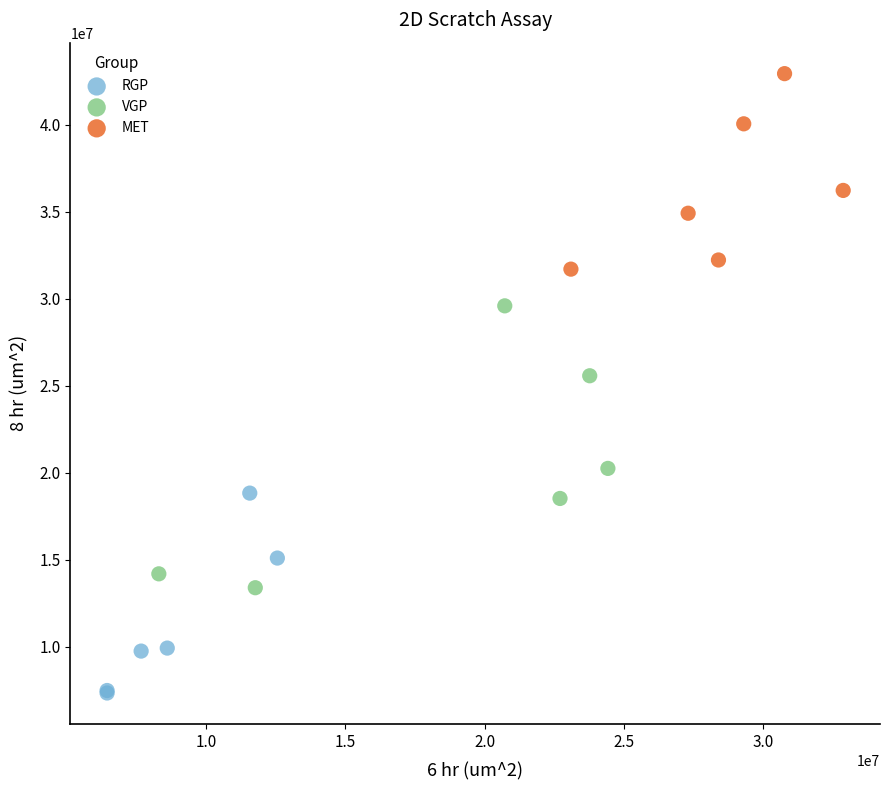

Which series has the widest spread of Y values?

VGP